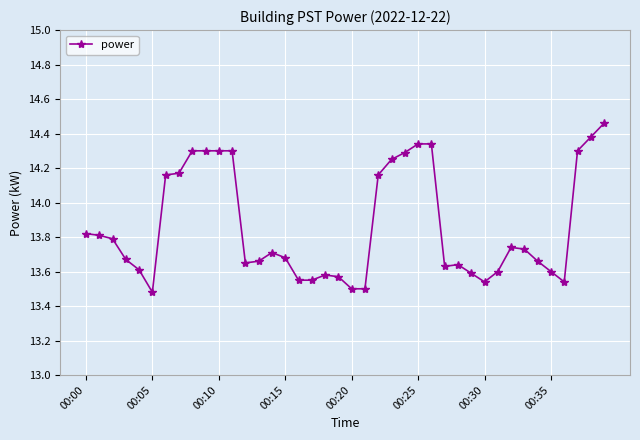

How many values are between 13 and 14?

26